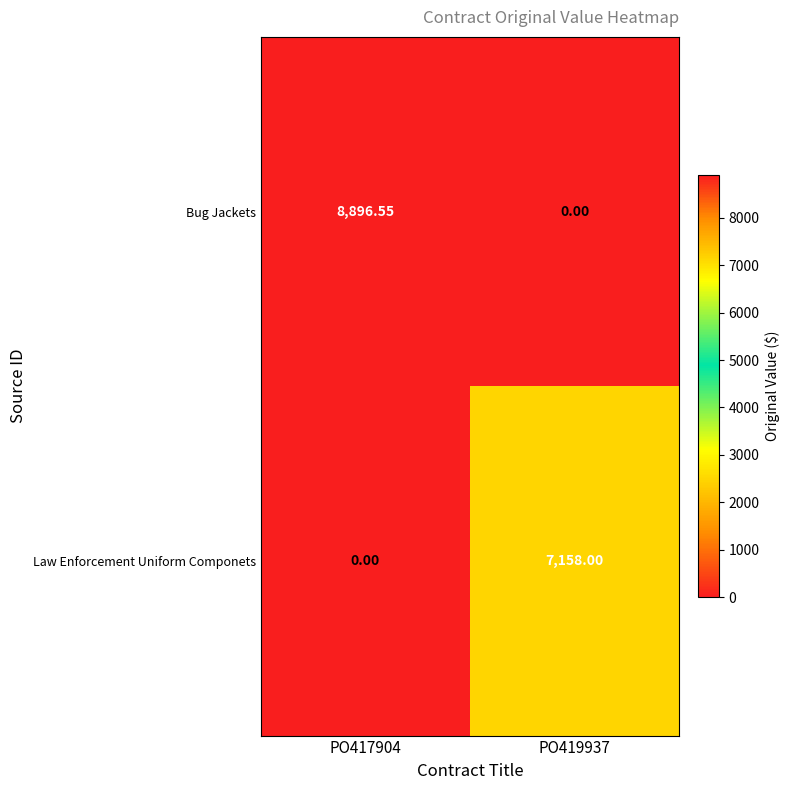

Count the number of data series in this chart.

2